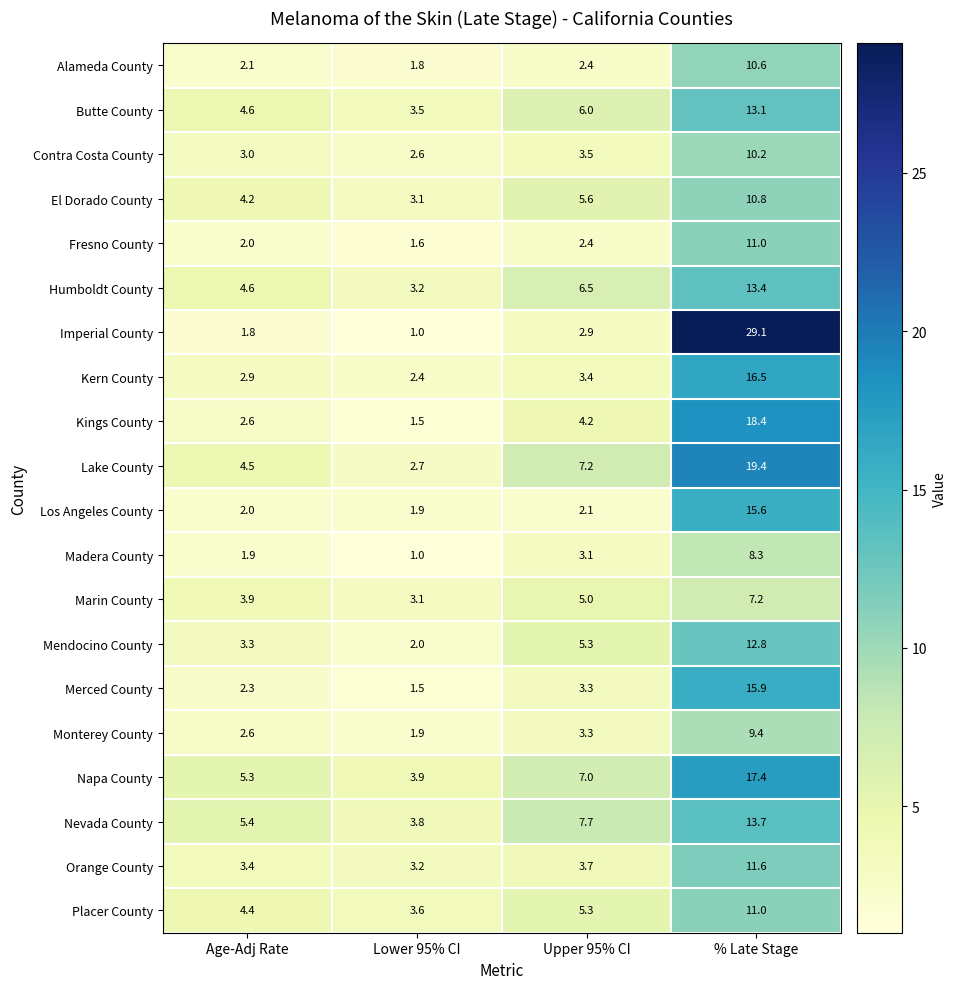

How many values in the Merced County series are below 3?

2